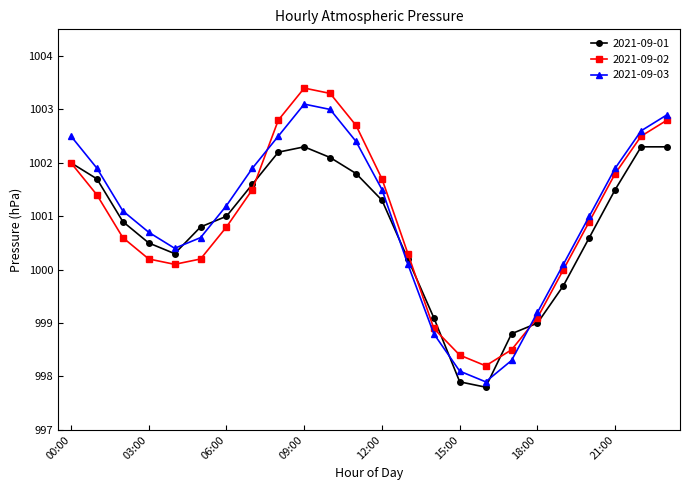

Does the chart display data point markers on the line(s)?

Yes